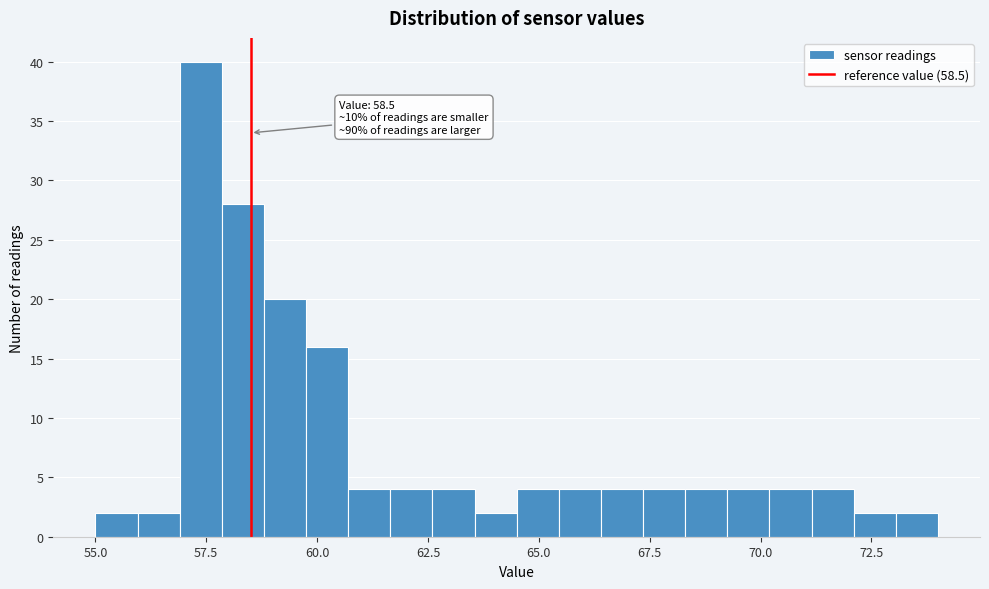

Read against the x-axis, roughly where is the centre of the tallest bar?

57.5